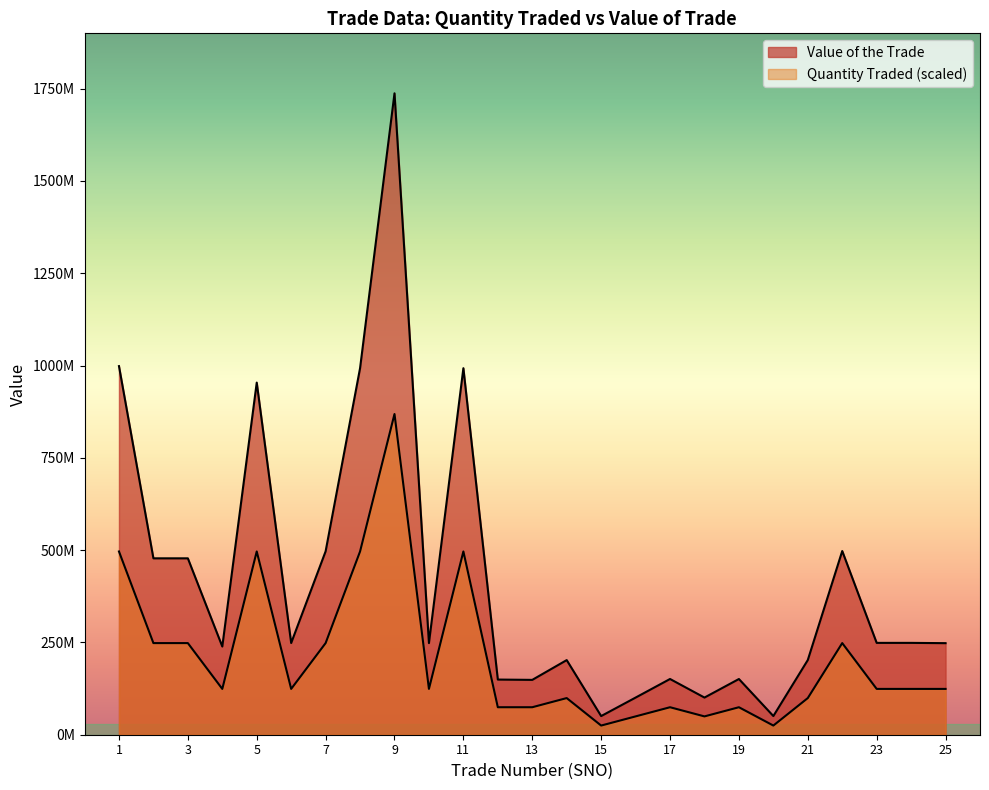

Which series changed the most between 11 and 21?

Value of the Trade